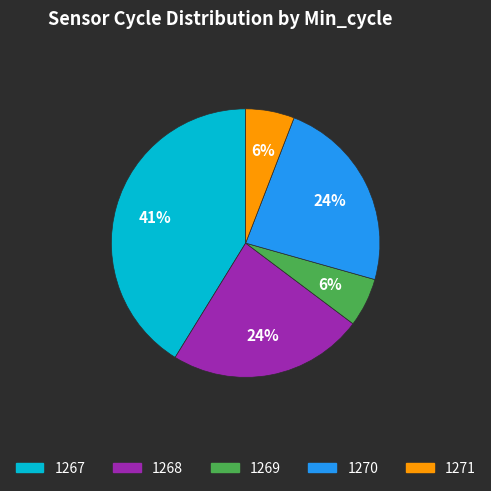

To the nearest percent, what is the average slice percentage?

20%